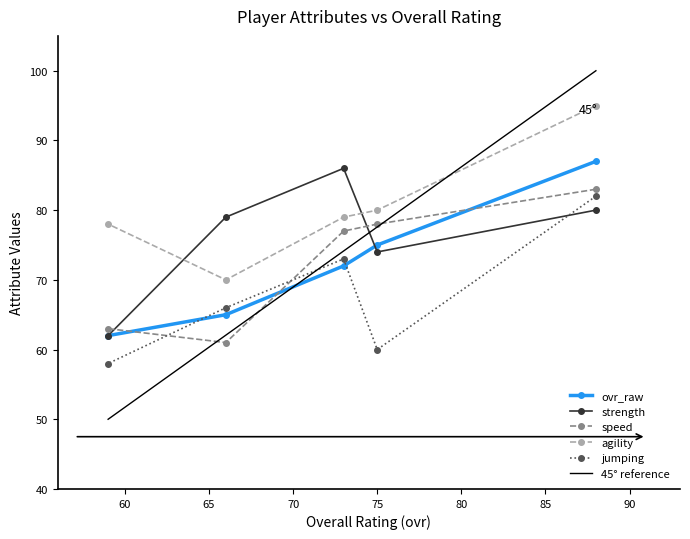

Between which two adjacent categories do ovr_raw and 45° reference first intersect?

65 and 70